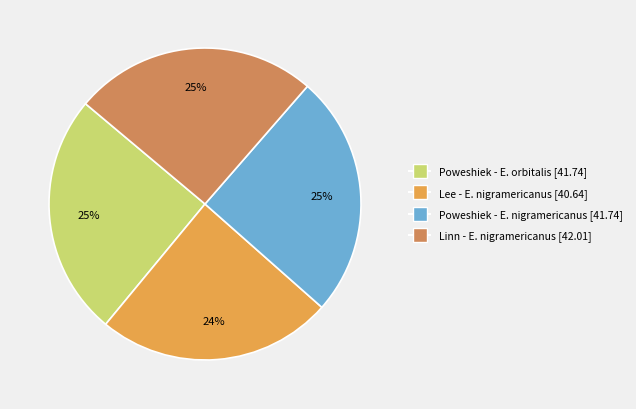

Does any single category account for the majority?

No